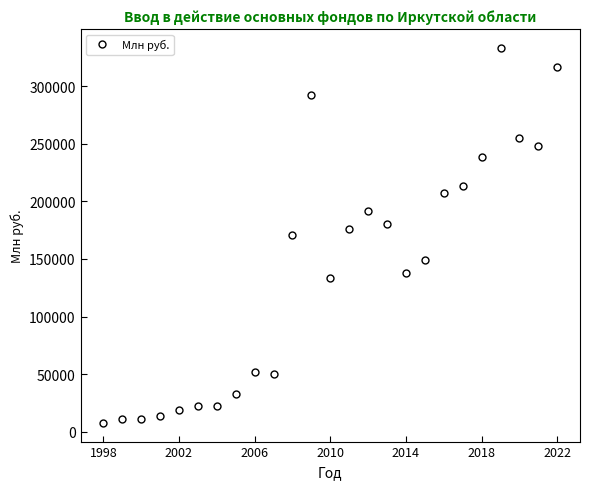

What is the sum of all values?

3486615